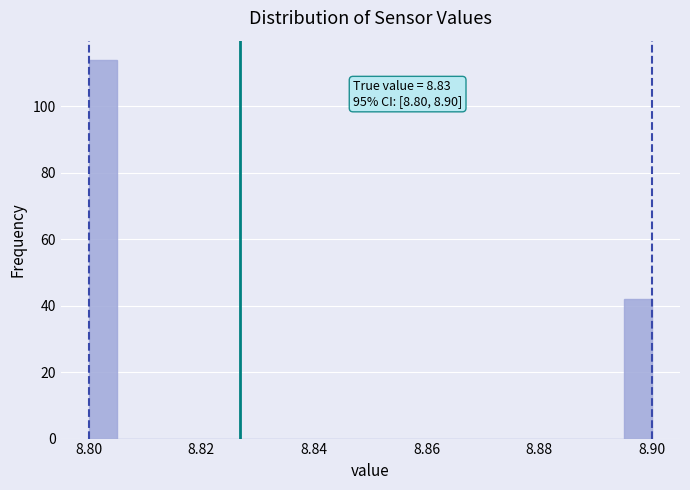

Around what value on the x-axis is the tallest bar? Give the approximate position of its centre, as read against the axis.

8.802